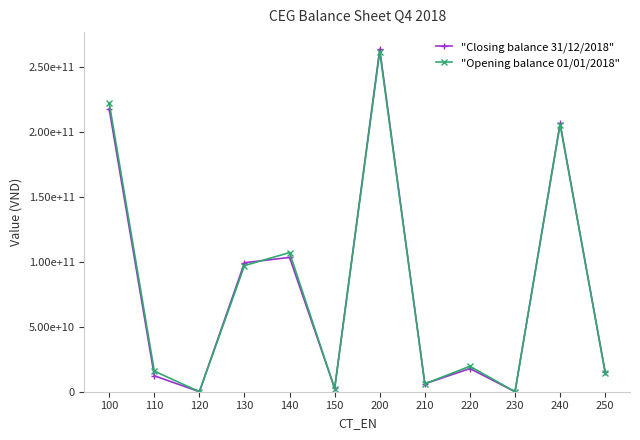

Rank the series at 250 from highest to lowest value.

"Closing balance 31/12/2018", "Opening balance 01/01/2018"